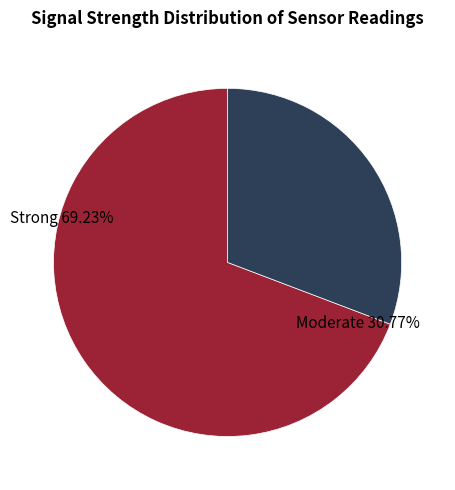

The -53 slice represents 18% of the pie. True or false?

False